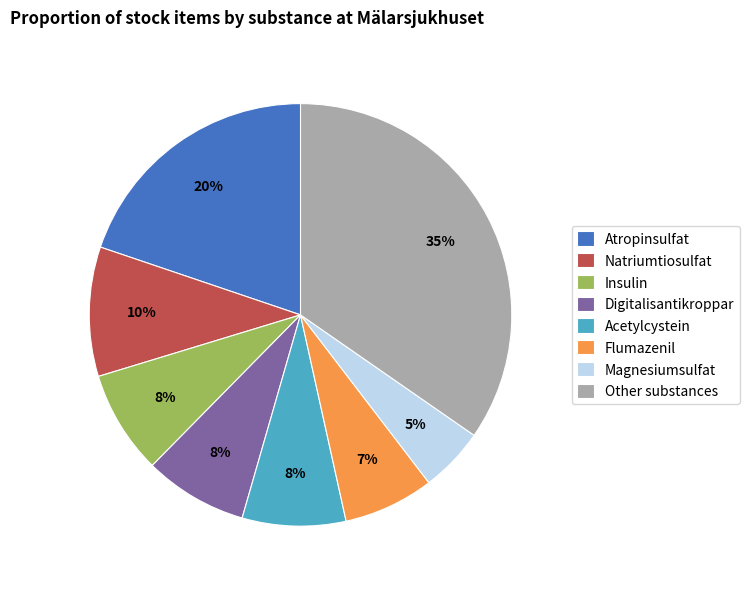

To the nearest percent, what is the average slice percentage?

12%